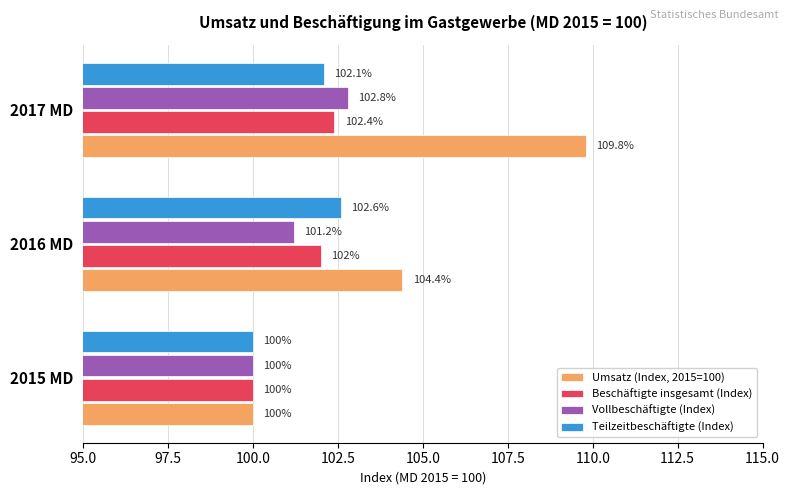

How many categories are shown in the chart?

3